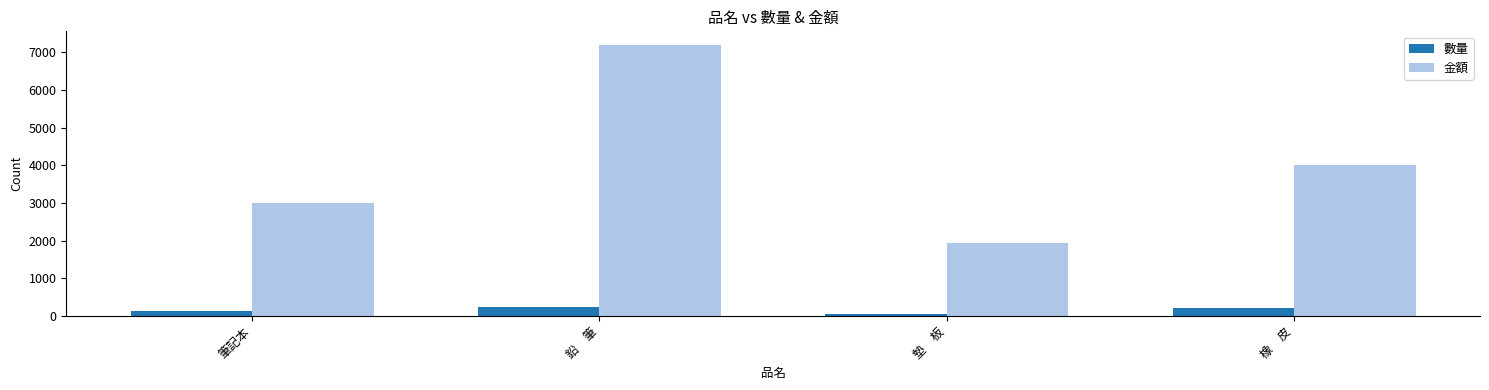

At which category does the chart reach its peak across all series?

鉛　筆